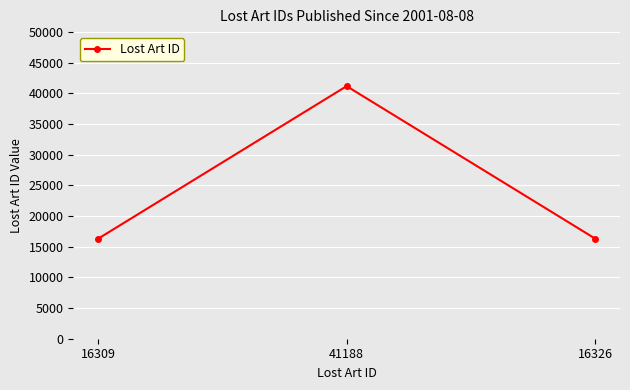

The value at 16309 is 16309. True or false?

True